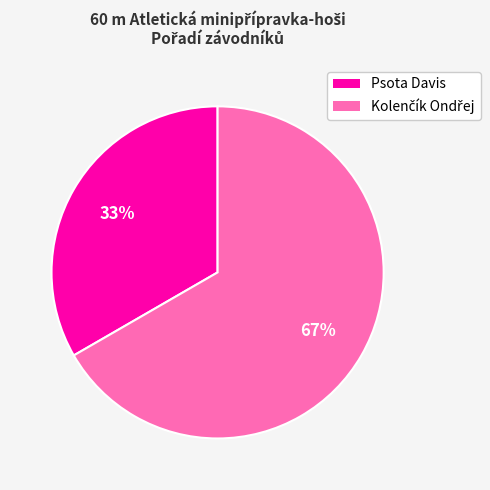

Is there a majority slice in this chart?

Yes